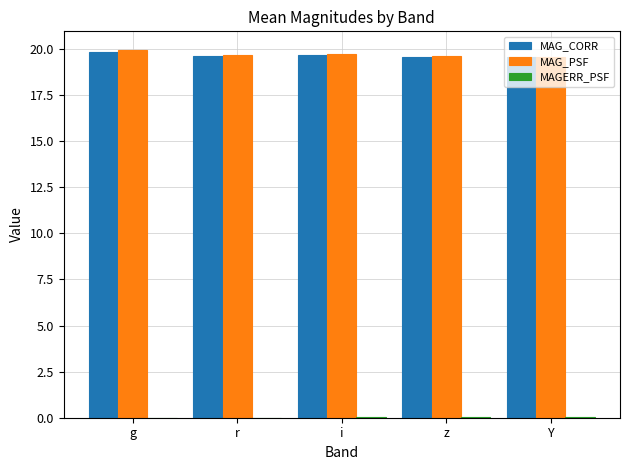

The MAG_PSF series shows 19.6 at z. True or false?

True